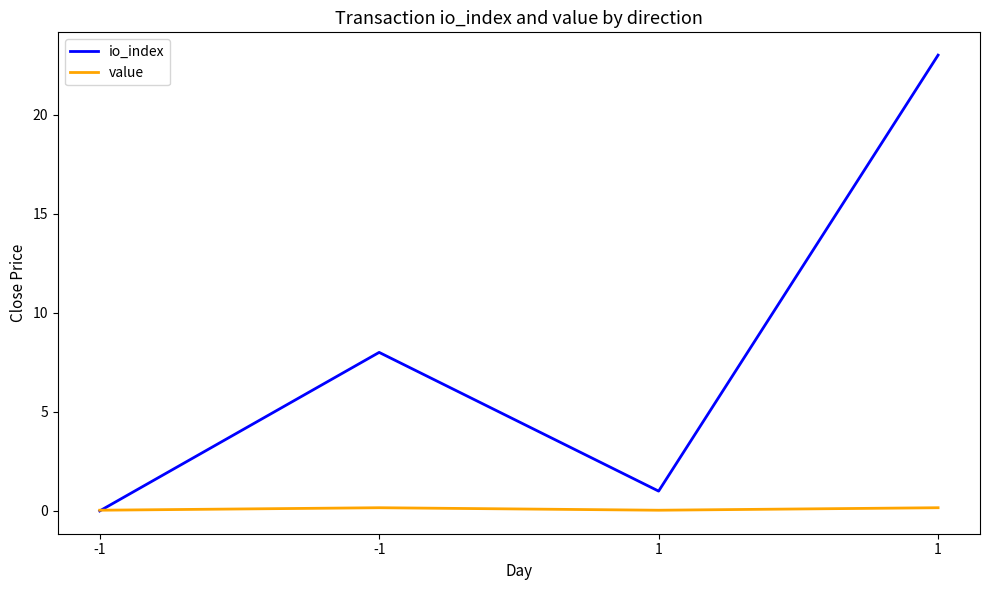

At which category does io_index reach its first local valley?

1